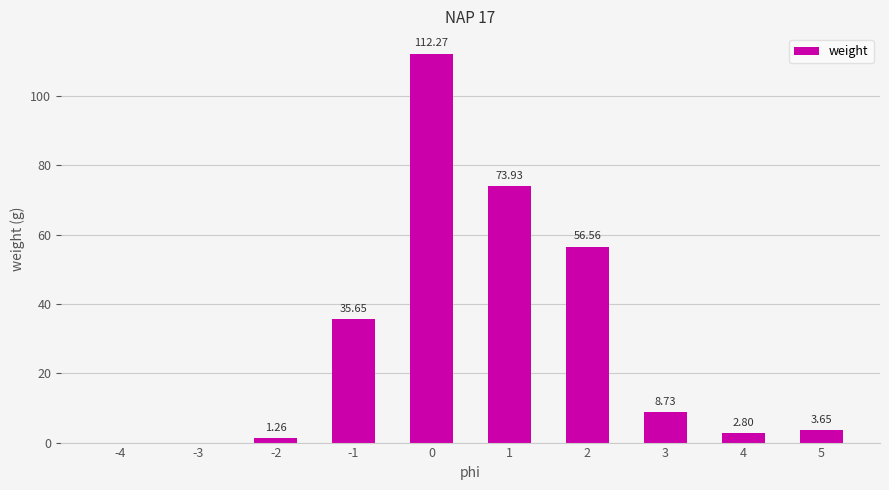

What is the change in value from -2 to 5?

+2.4